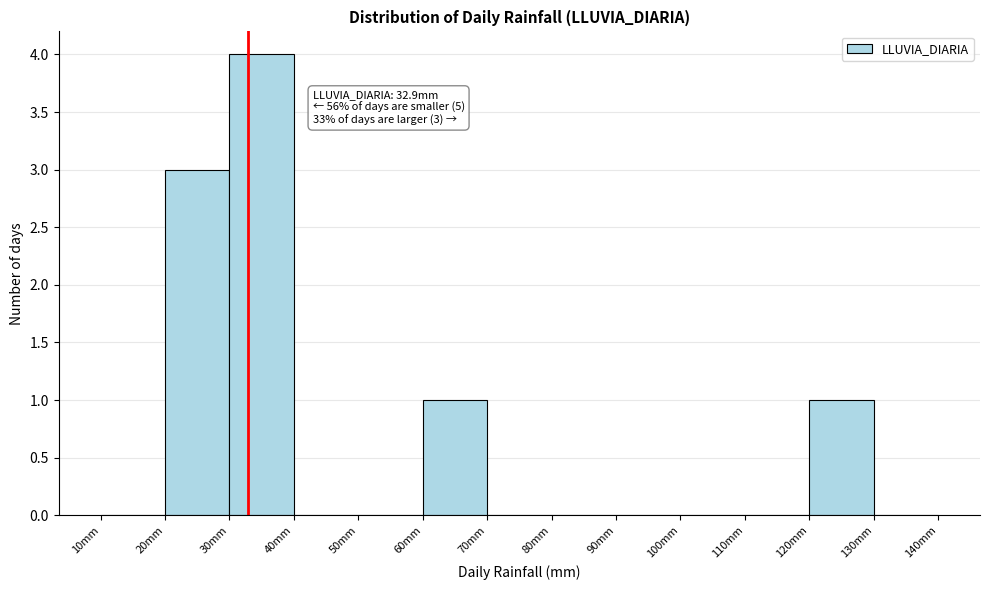

Which range on the x-axis has the tallest bar?

30 to 40